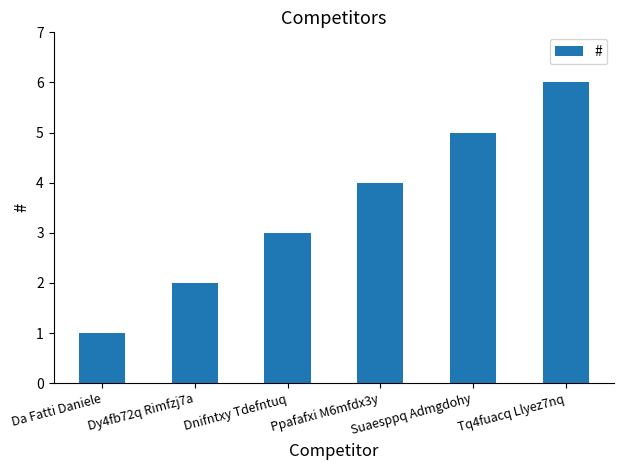

Between Da Fatti Daniele and Tq4fuacq Llyez7nq, which is larger?

Tq4fuacq Llyez7nq